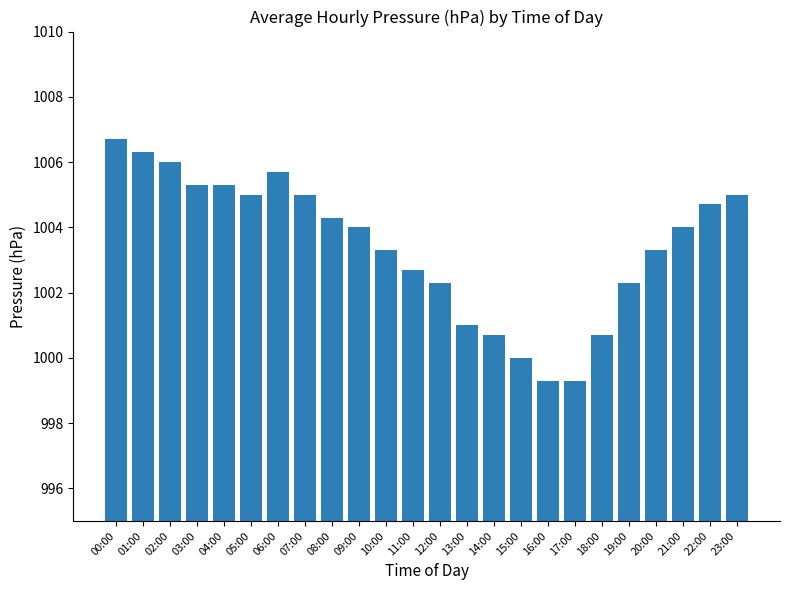

Reading right to left, extract all data points from this chart.

1005.0	1004.7	1004.0	1003.3	1002.3	1000.7	999.3	999.3	1000.0	1000.7	1001.0	1002.3	1002.7	1003.3	1004.0	1004.3	1005.0	1005.7	1005.0	1005.3	1005.3	1006.0	1006.3	1006.7